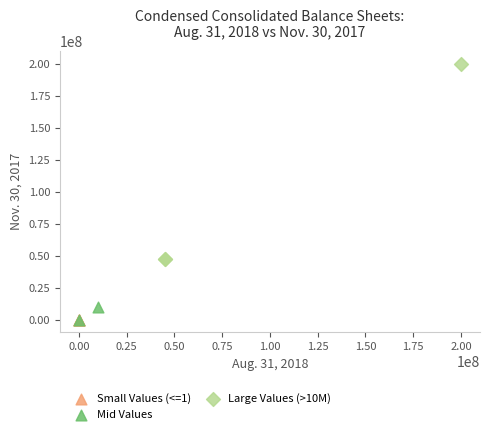

What are all the series names shown in the legend?

Small Values (<=1), Mid Values, Large Values (>10M)